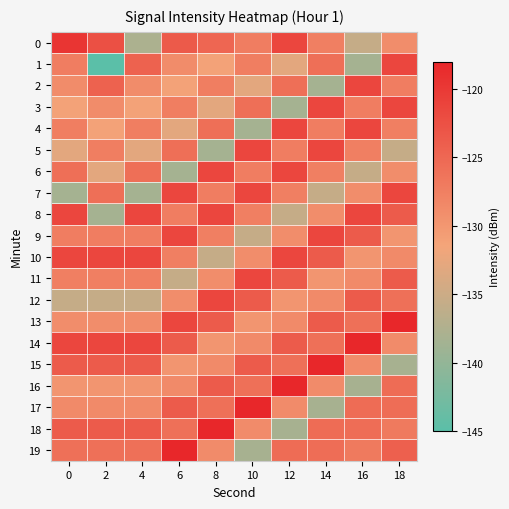

Reading left to right, transcribe all the data shown in this chart.

0: 0=-119.6	2=-122.4	4=-137.8	6=-123.5	8=-124.8	10=-127.3	12=-121.5	14=-127.5	16=-135.6	18=-129.1
1: 0=-127.4	2=-145.0	4=-124.3	6=-128.9	8=-131.3	10=-127.5	12=-132.9	14=-125.7	16=-138.4	18=-121.4
2: 0=-128.9	2=-124.3	4=-128.9	6=-131.3	8=-127.5	10=-132.9	12=-125.7	14=-138.4	16=-121.4	18=-127.3
3: 0=-131.3	2=-128.9	4=-131.3	6=-127.5	8=-132.9	10=-125.7	12=-138.4	14=-121.4	16=-127.3	18=-121.5
4: 0=-127.5	2=-131.3	4=-127.5	6=-132.9	8=-125.7	10=-138.4	12=-121.4	14=-127.3	16=-121.5	18=-127.5
5: 0=-132.9	2=-127.5	4=-132.9	6=-125.7	8=-138.4	10=-121.4	12=-127.3	14=-121.5	16=-127.5	18=-135.6
6: 0=-125.7	2=-132.9	4=-125.7	6=-138.4	8=-121.4	10=-127.3	12=-121.5	14=-127.5	16=-135.6	18=-129.1
7: 0=-138.4	2=-125.7	4=-138.4	6=-121.4	8=-127.3	10=-121.5	12=-127.5	14=-135.6	16=-129.1	18=-121.4
8: 0=-121.4	2=-138.4	4=-121.4	6=-127.3	8=-121.5	10=-127.5	12=-135.6	14=-129.1	16=-121.4	18=-123.7
9: 0=-127.3	2=-127.3	4=-127.3	6=-121.5	8=-127.5	10=-135.6	12=-129.1	14=-121.4	16=-123.7	18=-129.9
10: 0=-121.5	2=-121.5	4=-121.5	6=-127.5	8=-135.6	10=-129.1	12=-121.4	14=-123.7	16=-129.9	18=-128.7
11: 0=-127.5	2=-127.5	4=-127.5	6=-135.6	8=-129.1	10=-121.4	12=-123.7	14=-129.9	16=-128.7	18=-123.7
12: 0=-135.6	2=-135.6	4=-135.6	6=-129.1	8=-121.4	10=-123.7	12=-129.9	14=-128.7	16=-123.7	18=-125.9
13: 0=-129.1	2=-129.1	4=-129.1	6=-121.4	8=-123.7	10=-129.9	12=-128.7	14=-123.7	16=-125.9	18=-118.1
14: 0=-121.4	2=-121.4	4=-121.4	6=-123.7	8=-129.9	10=-128.7	12=-123.7	14=-125.9	16=-118.1	18=-128.8
15: 0=-123.7	2=-123.7	4=-123.7	6=-129.9	8=-128.7	10=-123.7	12=-125.9	14=-118.1	16=-128.8	18=-138.2
16: 0=-129.9	2=-129.9	4=-129.9	6=-128.7	8=-123.7	10=-125.9	12=-118.1	14=-128.8	16=-138.2	18=-125.4
17: 0=-128.7	2=-128.7	4=-128.7	6=-123.7	8=-125.9	10=-118.1	12=-128.8	14=-138.2	16=-125.4	18=-125.5
18: 0=-123.7	2=-123.7	4=-123.7	6=-125.9	8=-118.1	10=-128.8	12=-138.2	14=-125.4	16=-125.5	18=-127.0
19: 0=-125.9	2=-125.9	4=-125.9	6=-118.1	8=-128.8	10=-138.2	12=-125.4	14=-125.5	16=-127.0	18=-124.2